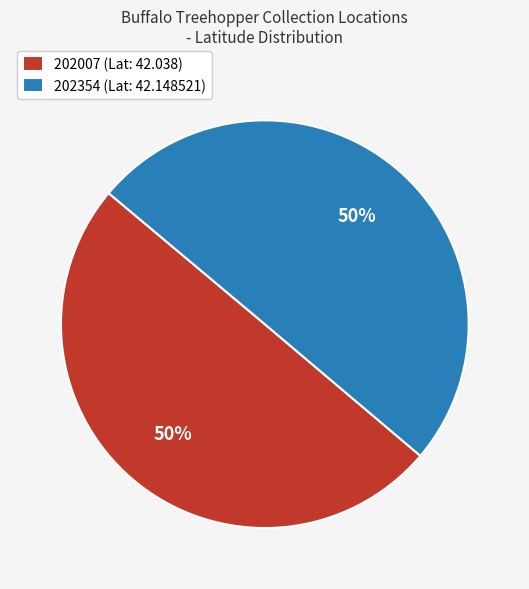

True or false: 202354 accounts for 50% of the total.

True